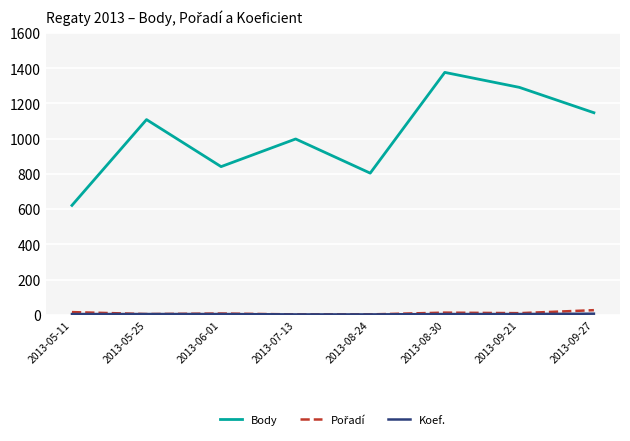

What position from the right is 2013-05-11?

8